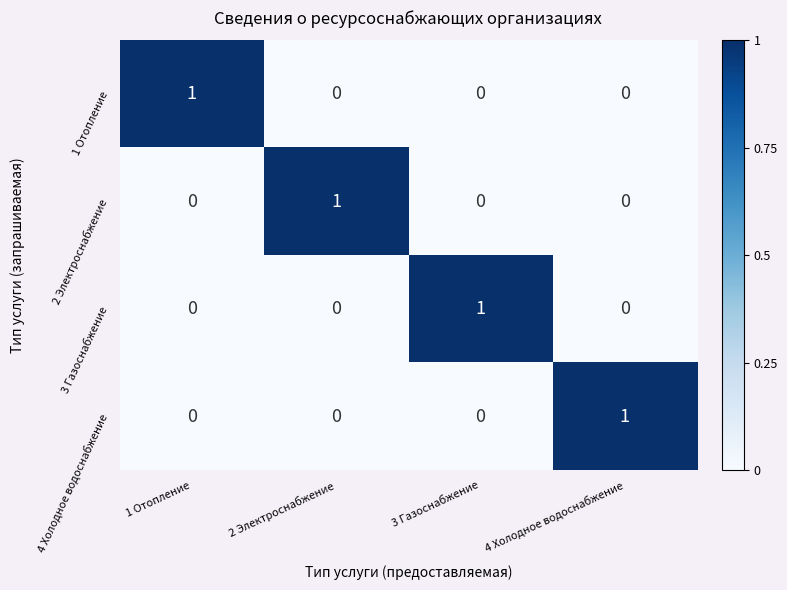

At how many categories does at least one series exceed 0?

4